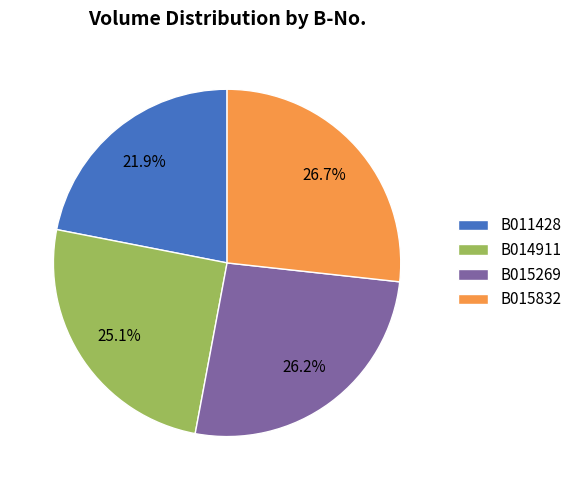

How many slices are in this pie chart?

4